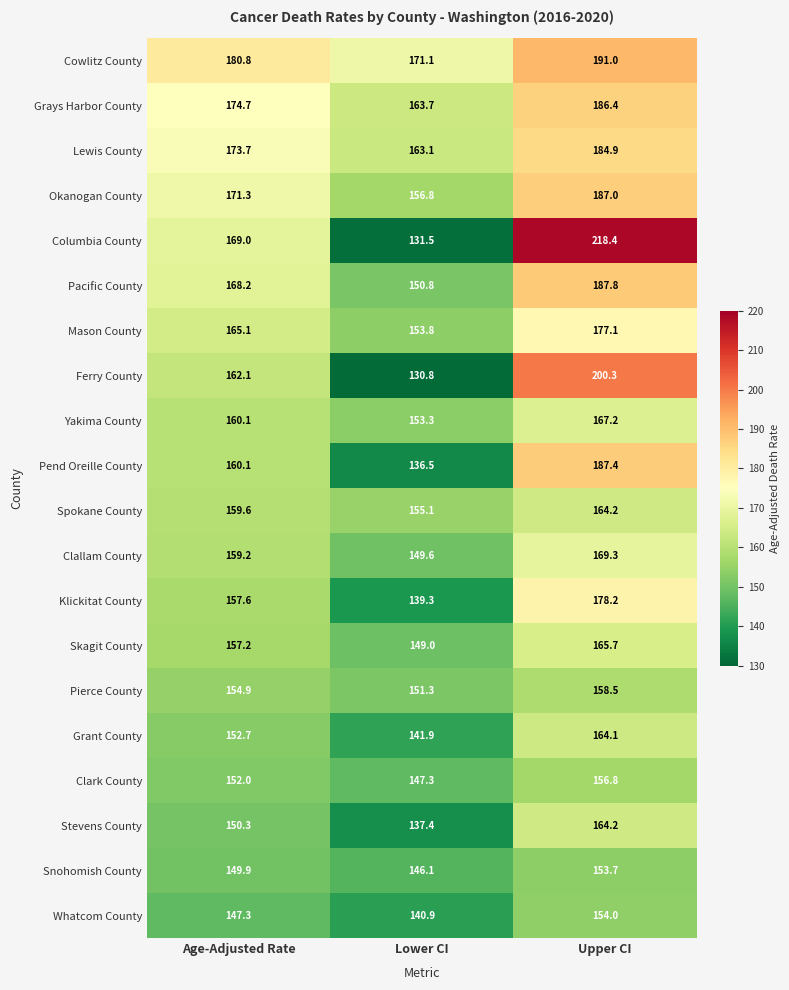

What is the total value across all series at Age-Adjusted Rate?

3225.8